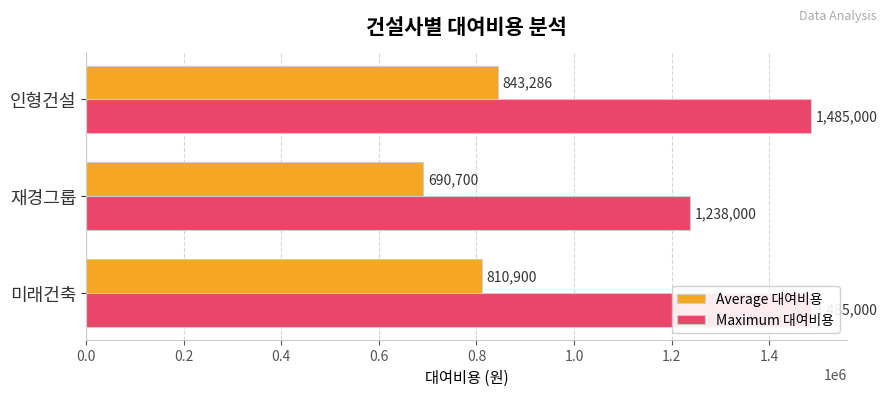

What is the total value across all series at 미래건축?

2295900.0